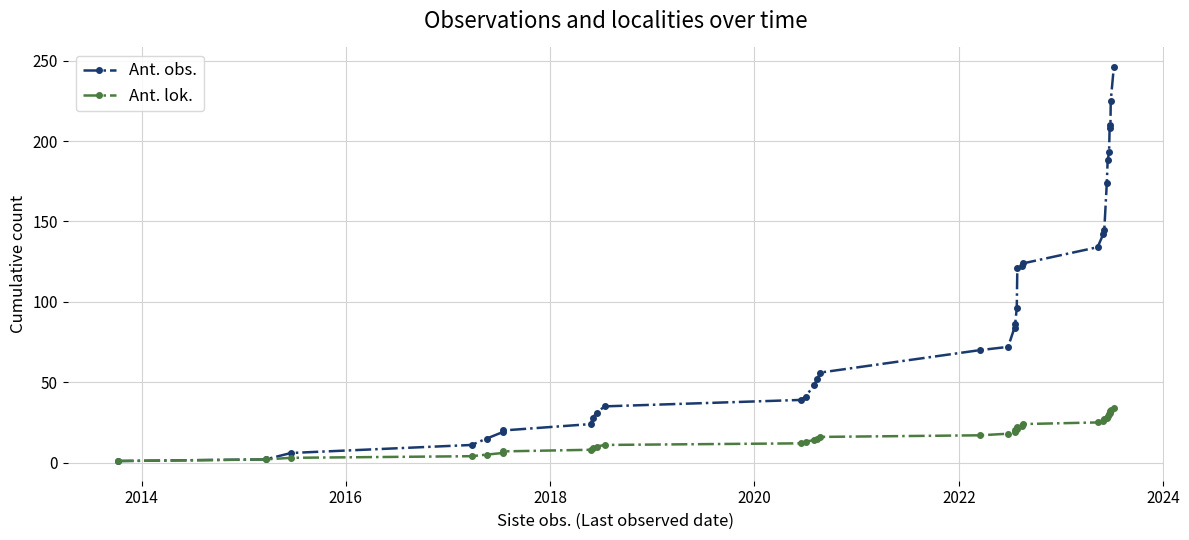

Which series has the largest range (max minus min)?

Ant. obs.